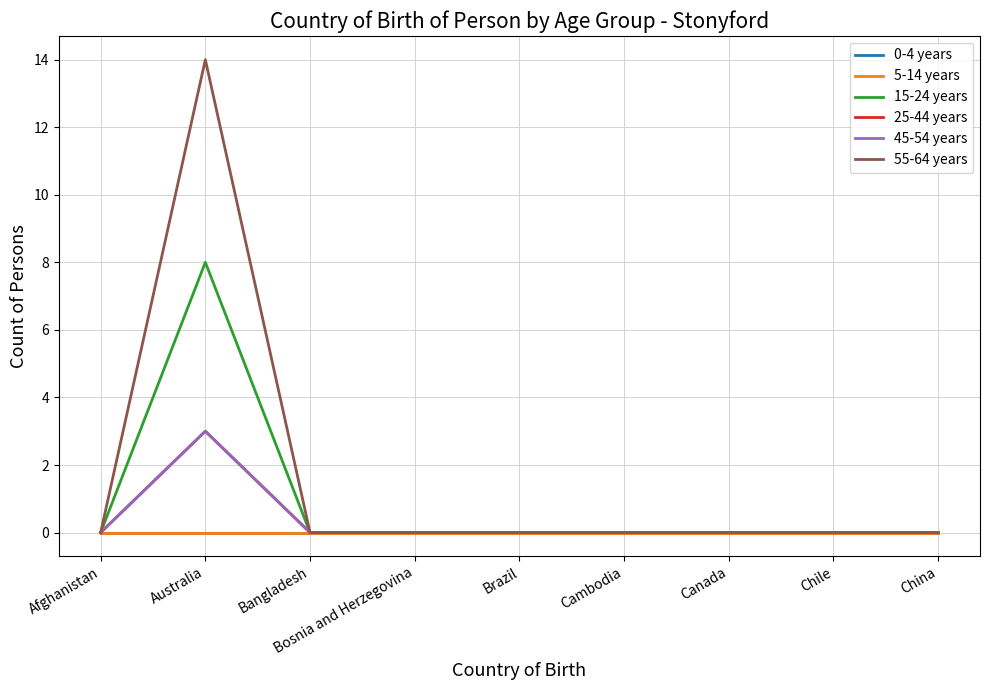

How many lines are shown in the chart?

6